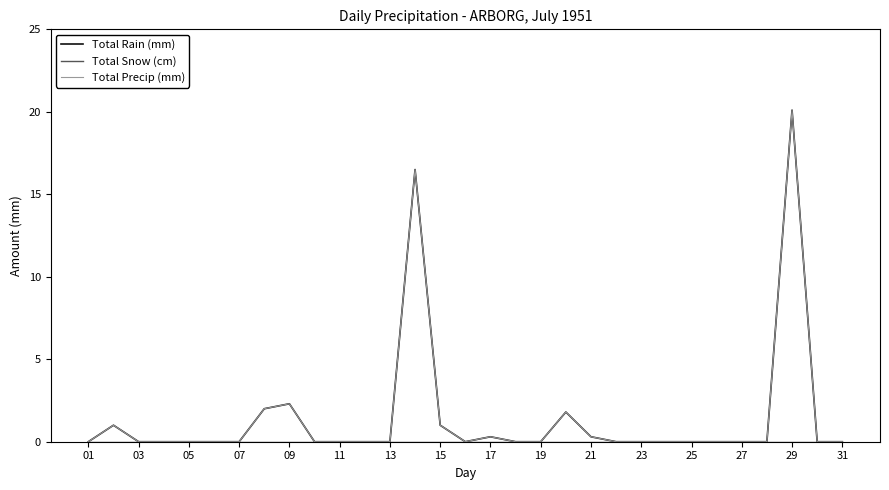

Does the chart display data point markers on the line(s)?

No